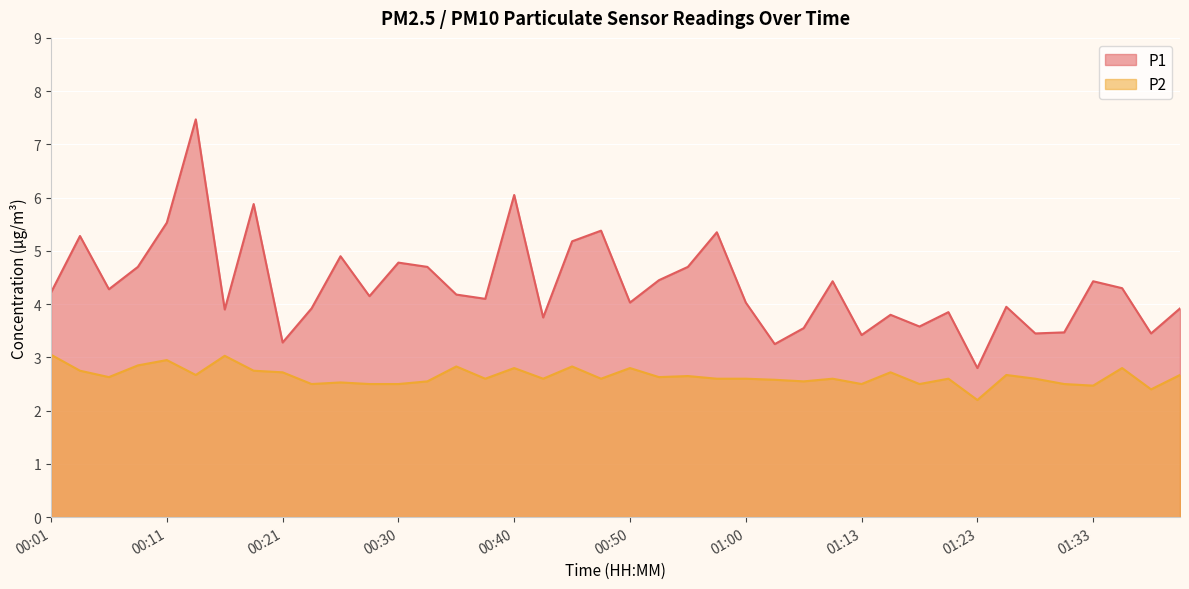

True or false: P2 and P1 intersect in this chart.

False